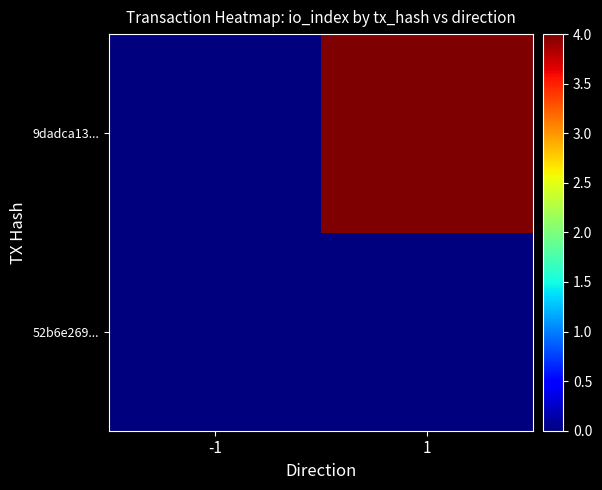

Reading left to right, extract all data points from this chart.

52b6e269...: -1=0	1=0
9dadca13...: -1=0	1=4